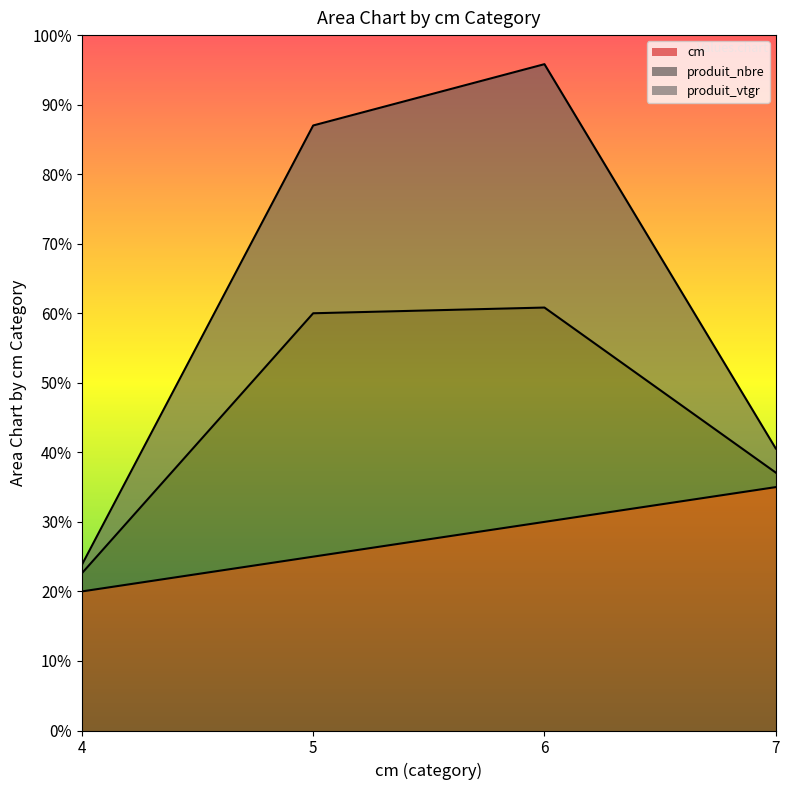

How many data points in cm are above 30?

1